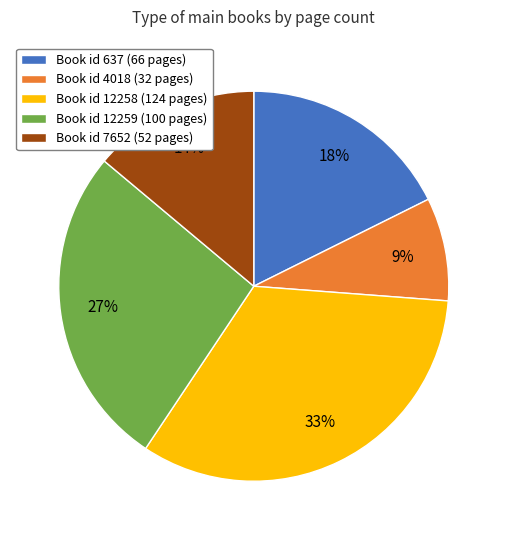

Is there any slice that represents more than half of the pie?

No